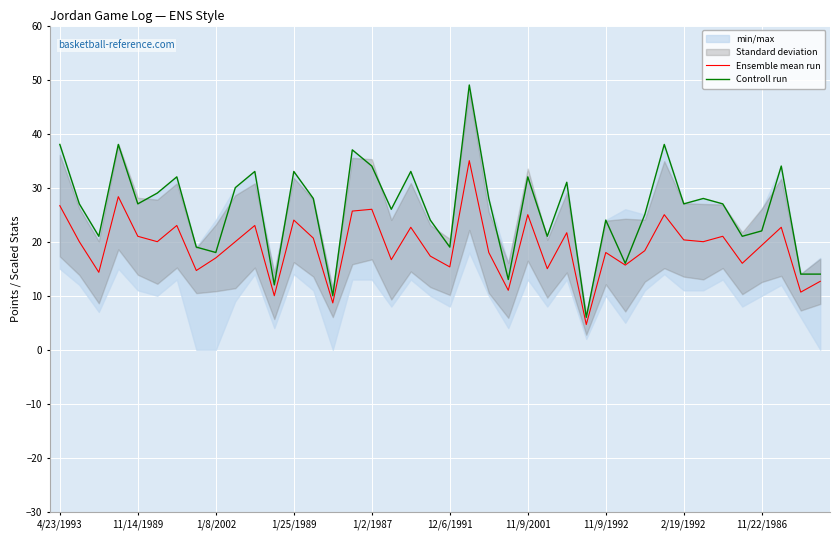

True or false: Ensemble mean run has a value of 15.3 at 12/6/1991.

True